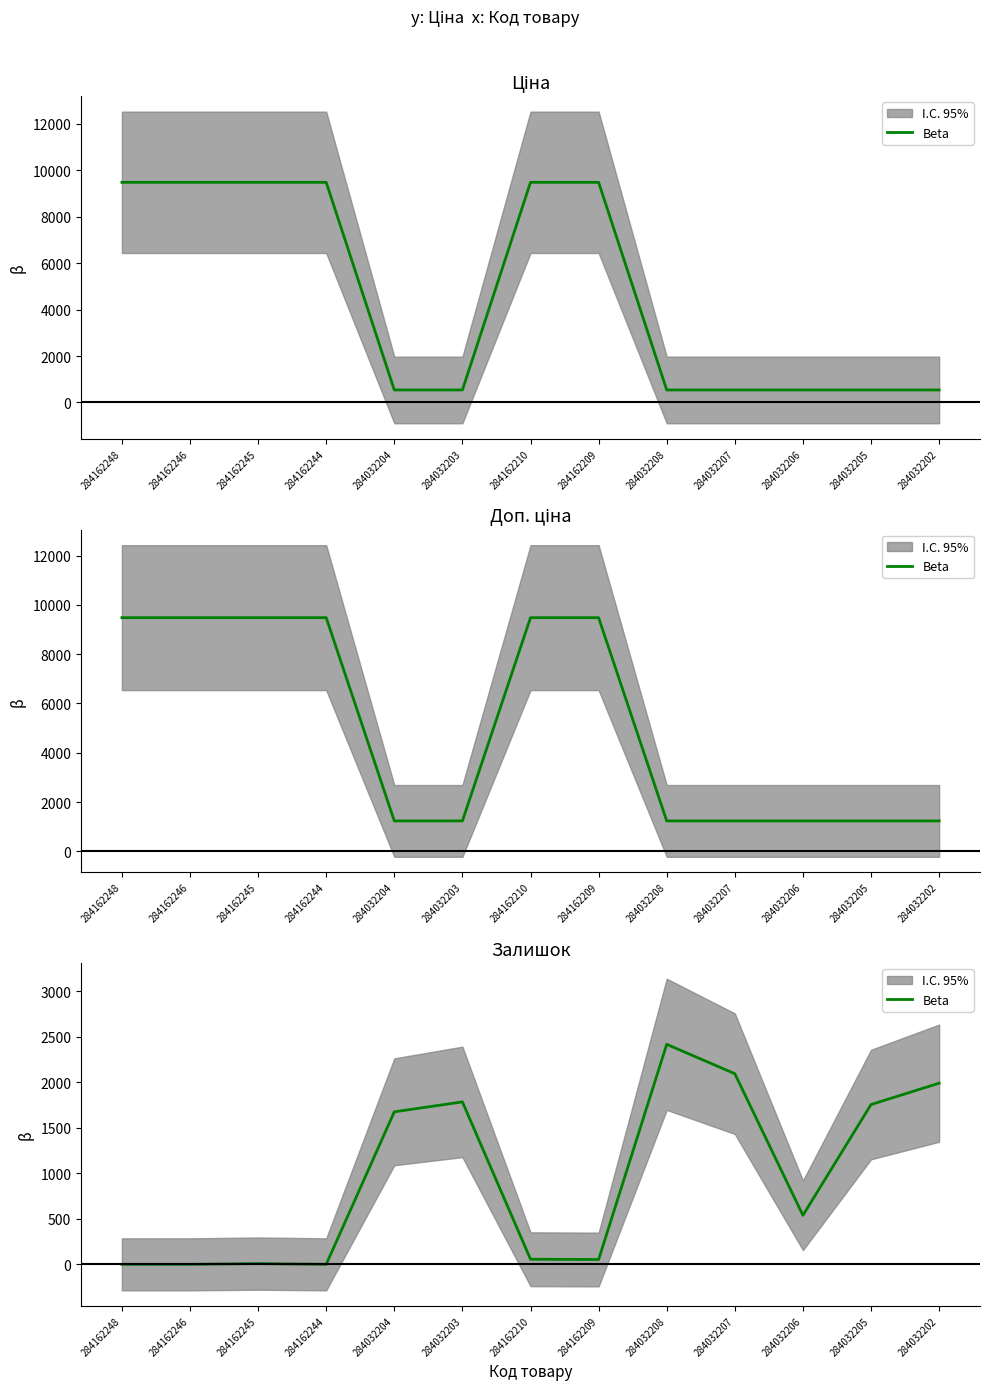

True or false: the data shows 21 at 284162210.

False